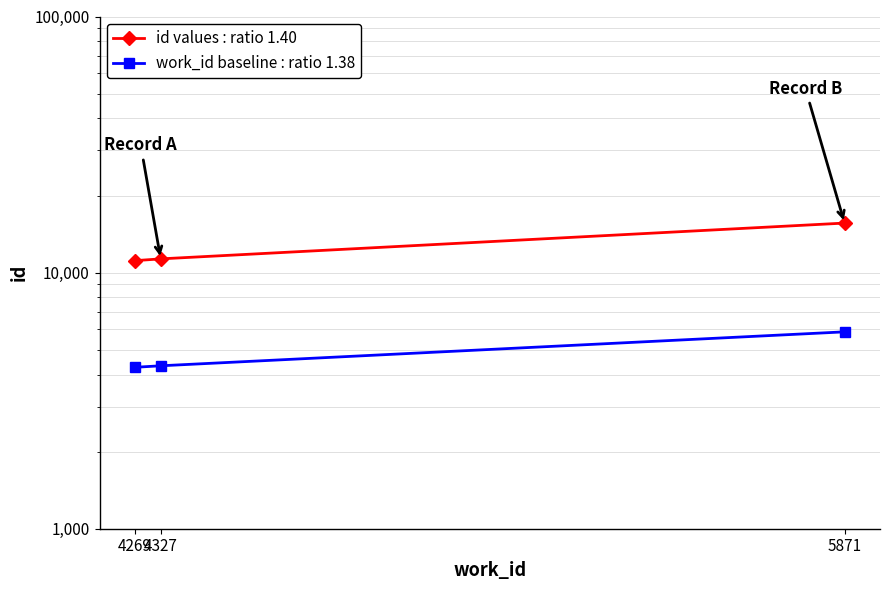

Reading right to left, transcribe all the data shown in this chart.

id values : ratio 1.40: 5871=15611	4327=11315	4269=11135
work_id baseline : ratio 1.38: 5871=5871	4327=4327	4269=4269